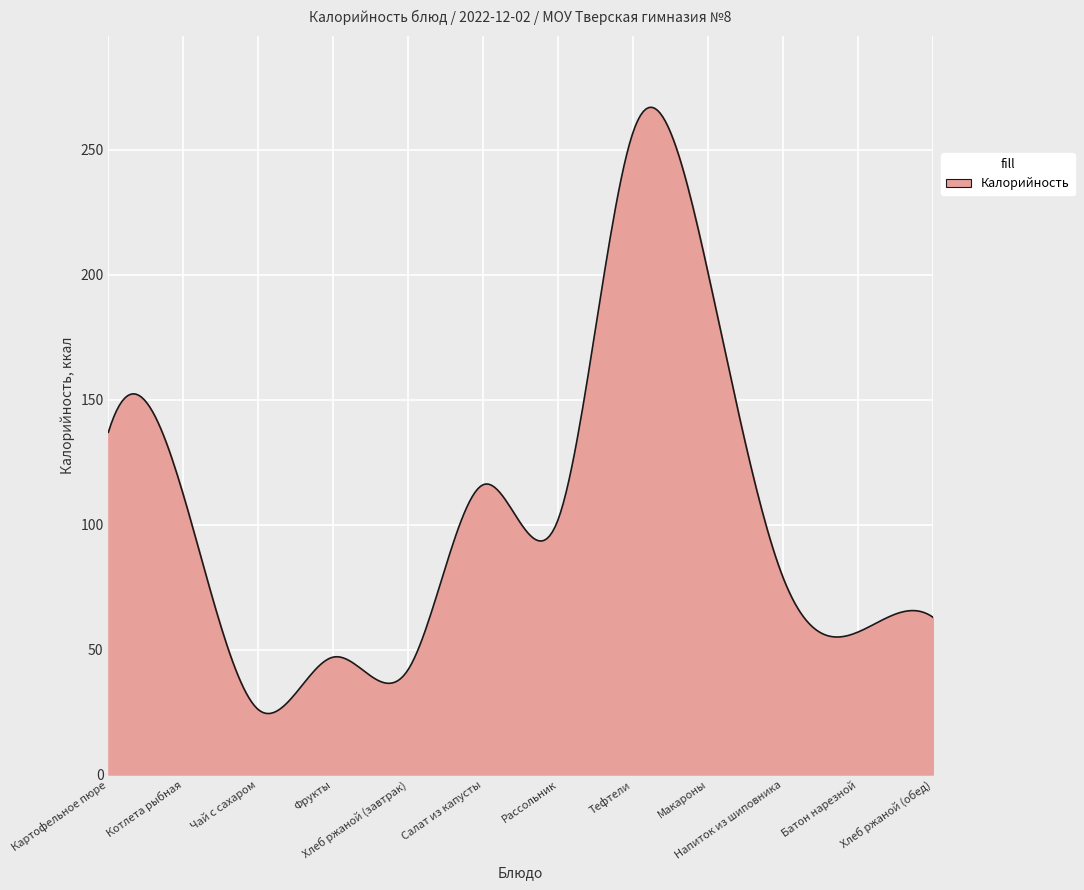

What is the maximum value shown in the chart?

267.1